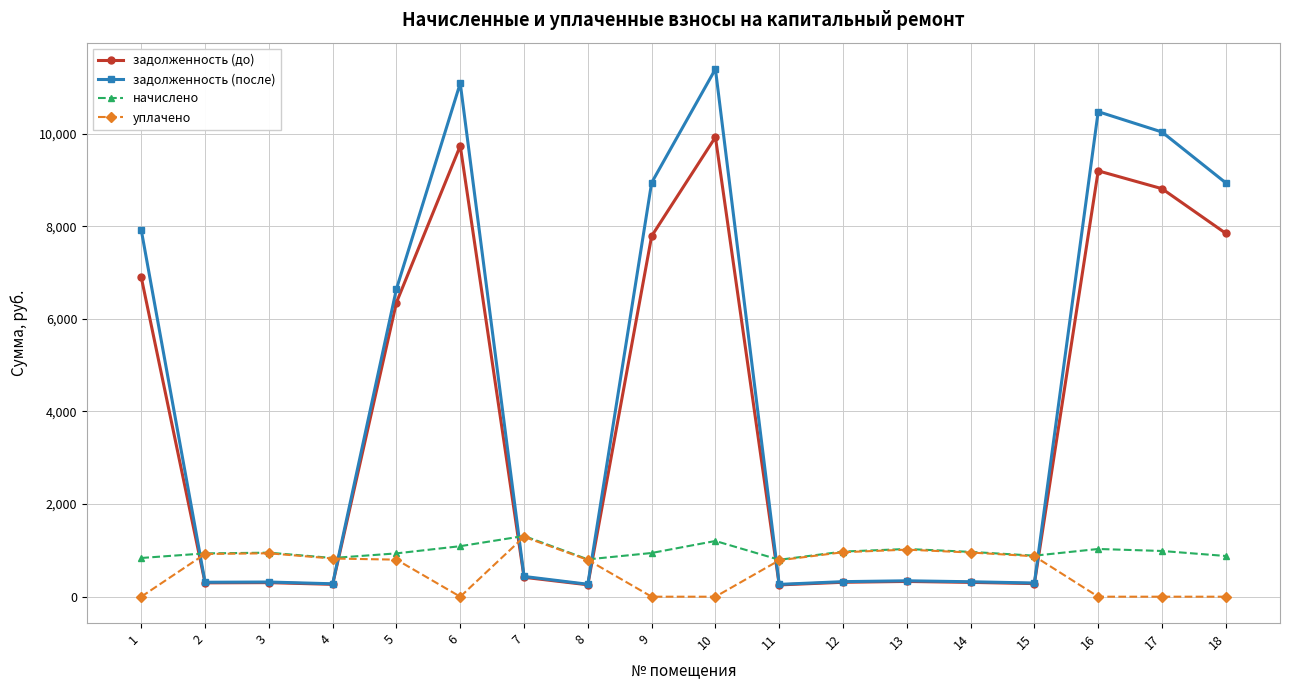

Which series changed the most between 1 and 7?

задолженность (после)